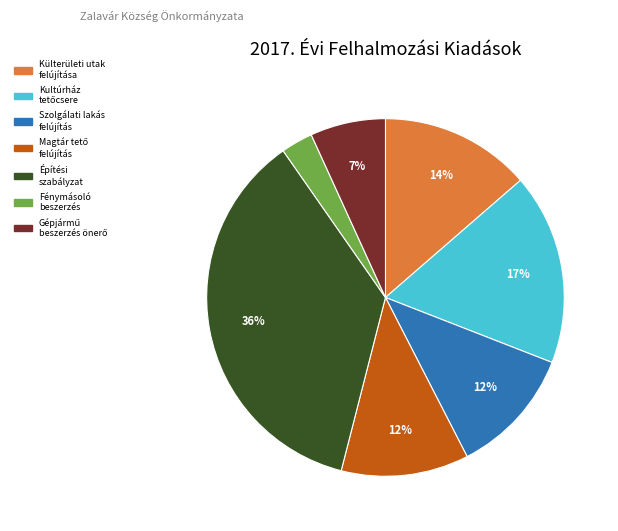

To the nearest percent, what is the average slice percentage?

14%